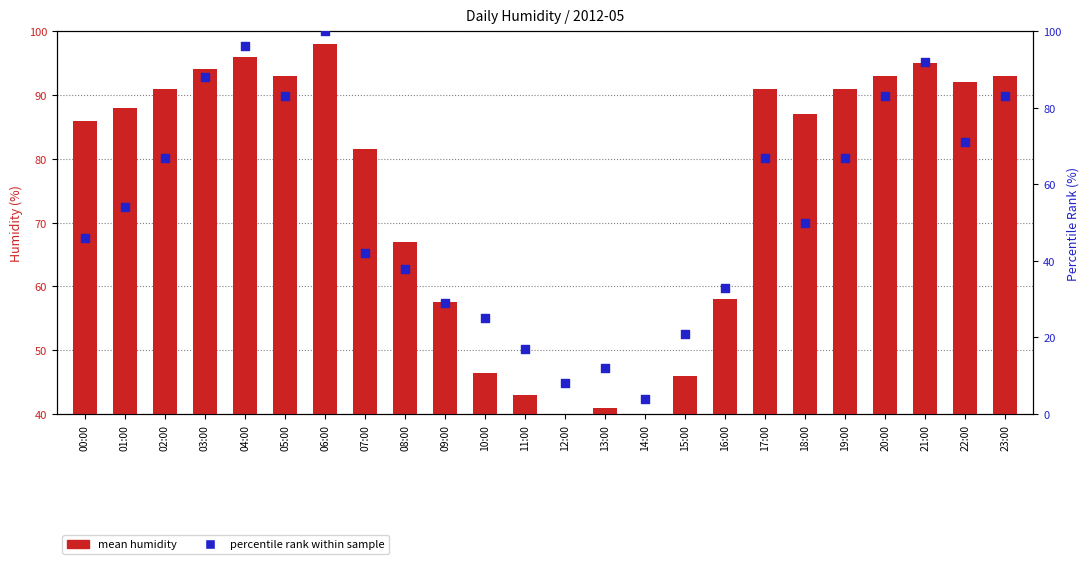

Which series has the largest total across all categories?

mean humidity